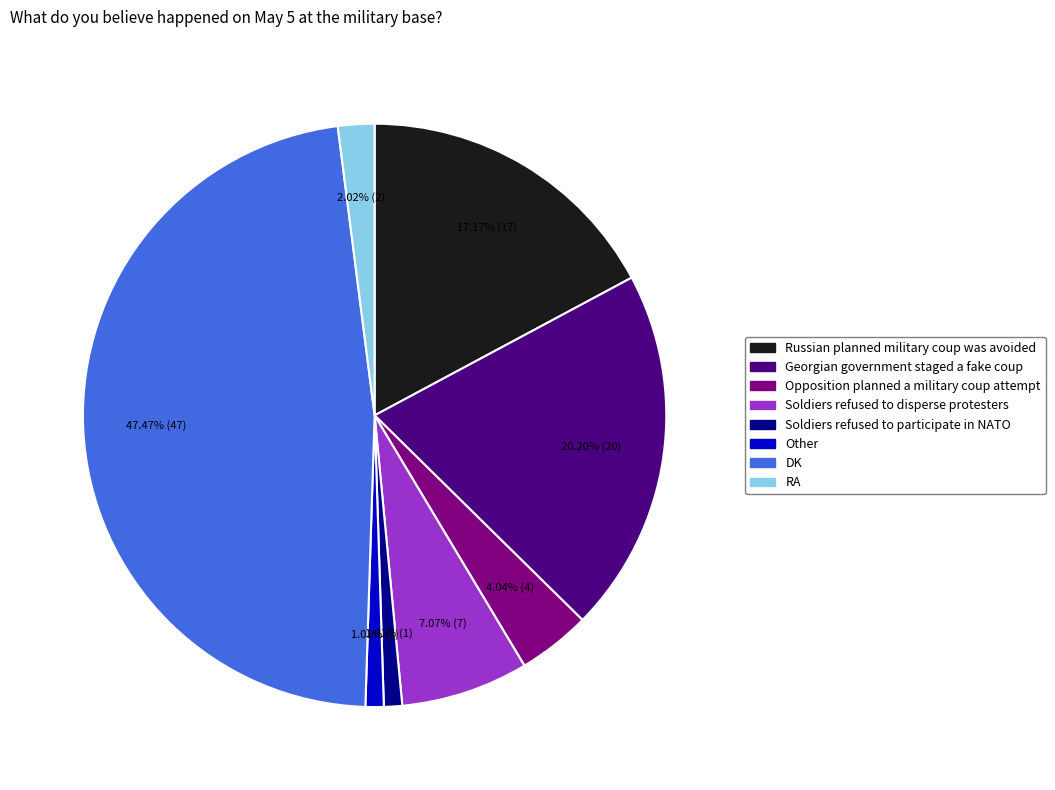

Do RA and Other together represent more than half of the pie?

No